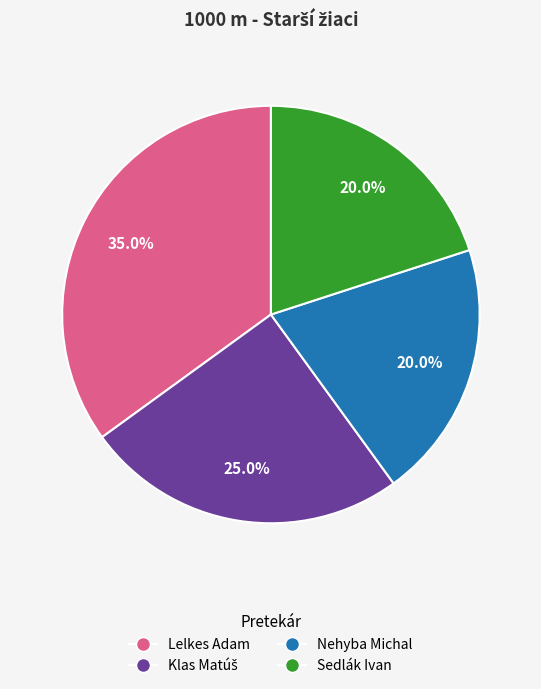

Which category has the biggest portion of the pie?

Lelkes Adam